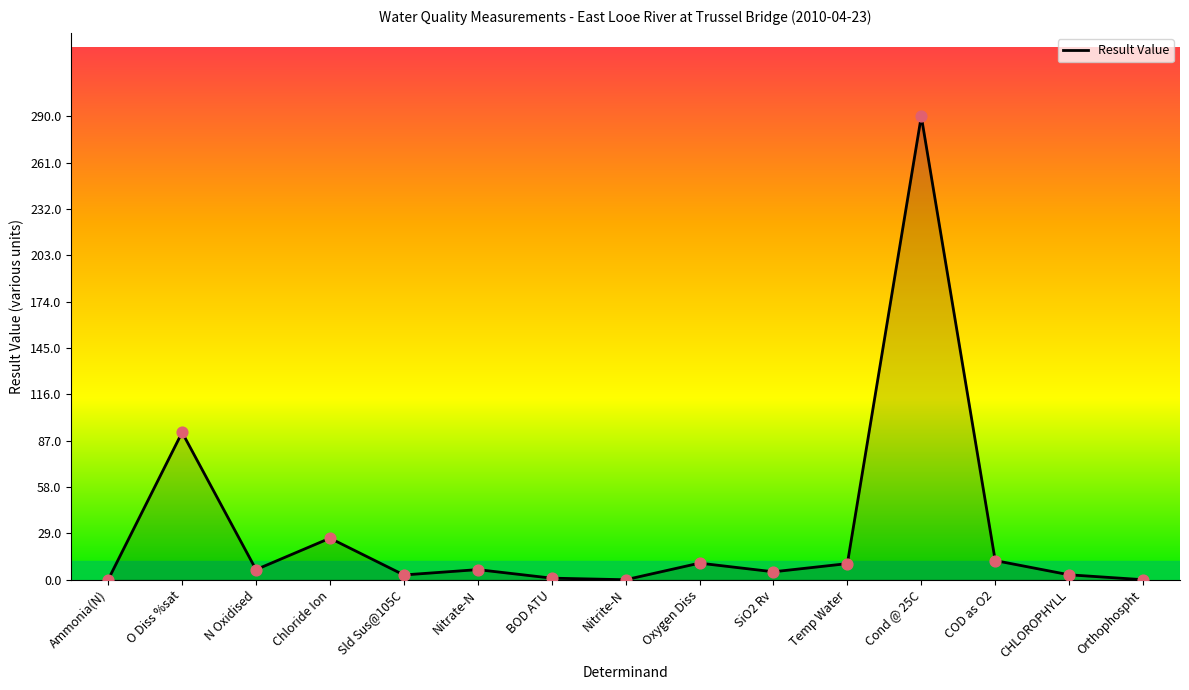

What is the change in value from N Oxidised to SiO2 Rv?

-1.4